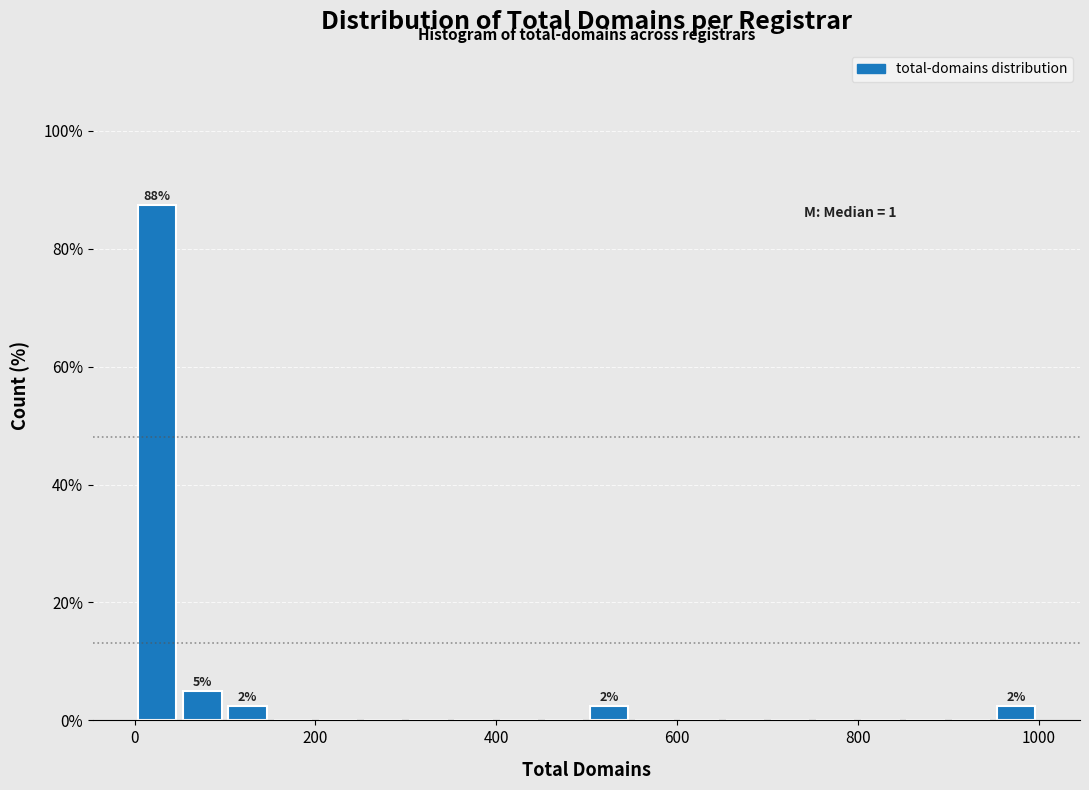

Around what value on the x-axis is the tallest bar? Give the approximate position of its centre, as read against the axis.

20